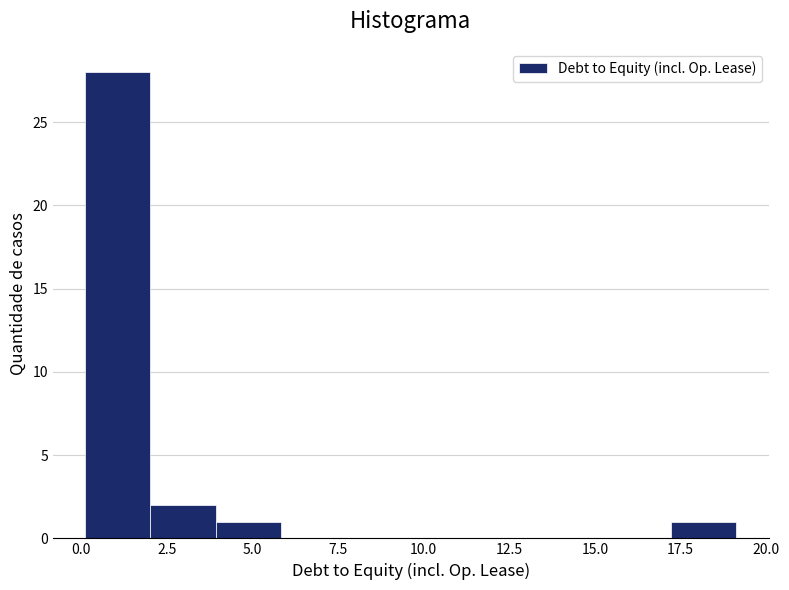

Around what value on the x-axis is the tallest bar? Give the approximate position of its centre, as read against the axis.

1.0